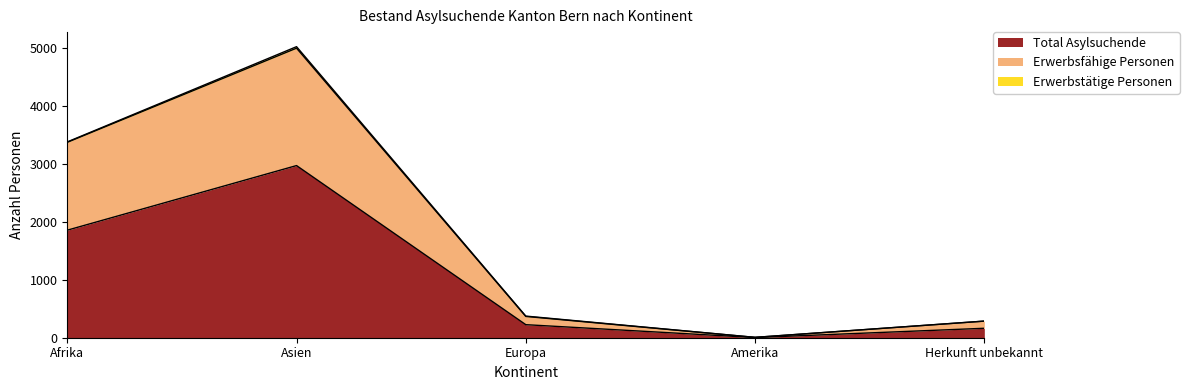

Is it true that Total Asylsuchende equals 496 at Afrika?

False